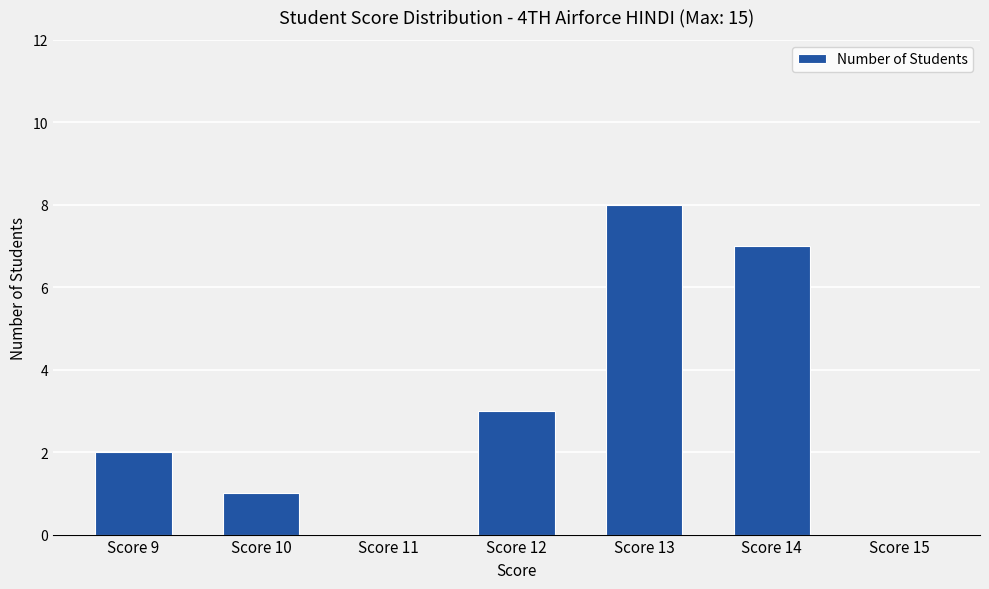

What is the change in value from Score 14 to Score 15?

-7